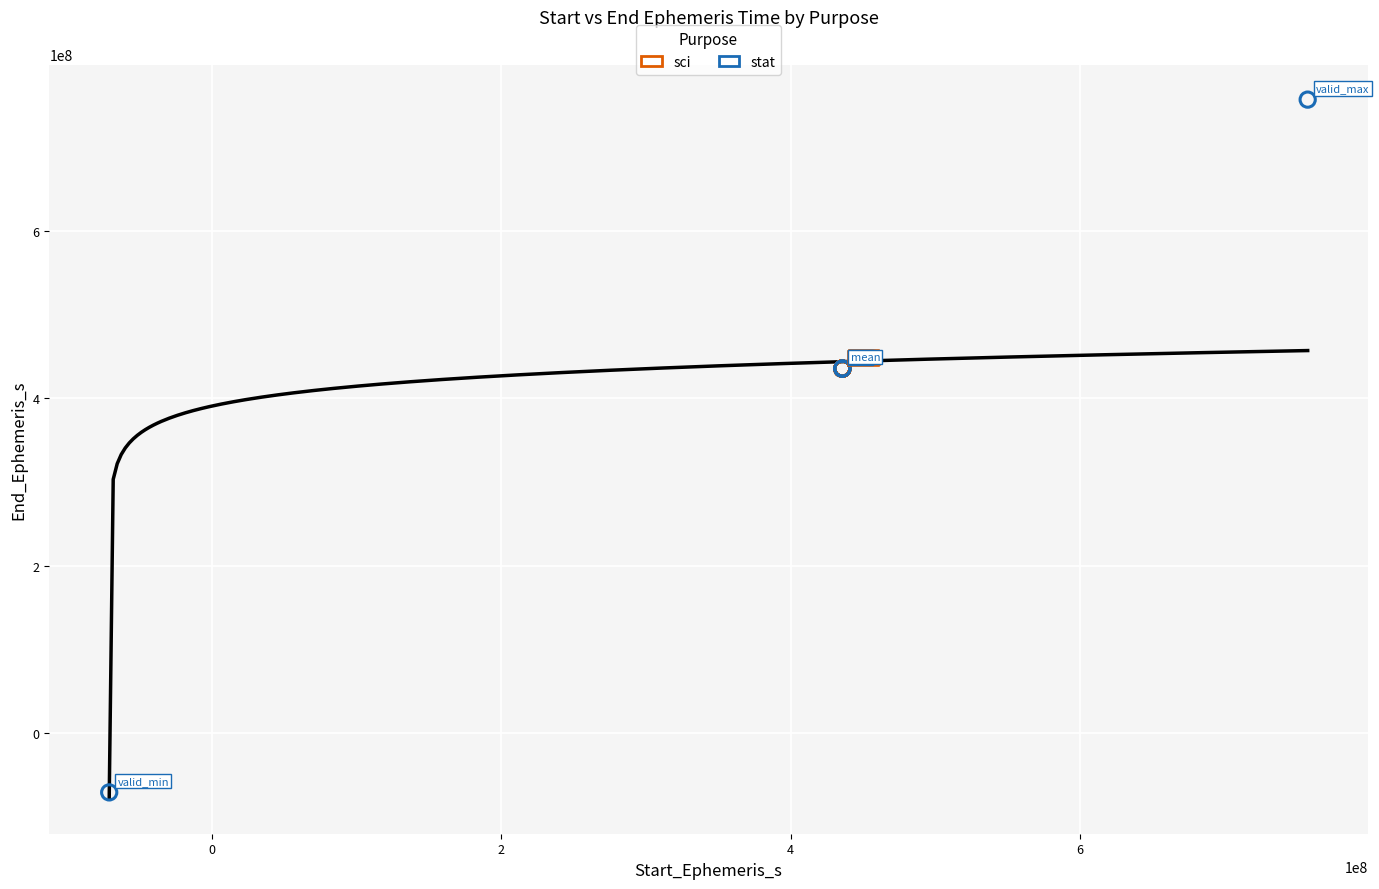

Which series contains the lowest Y value?

stat